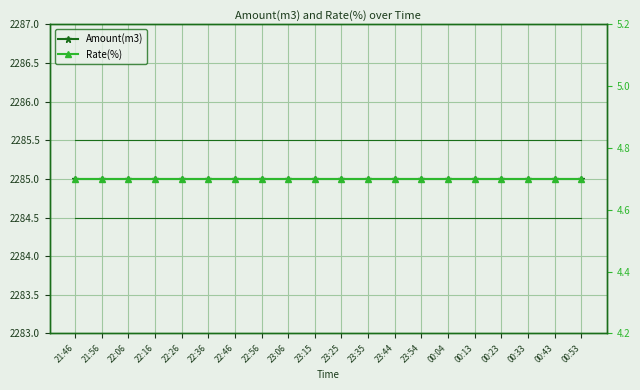

At which label is Rate(%) closest to 4?

21:46